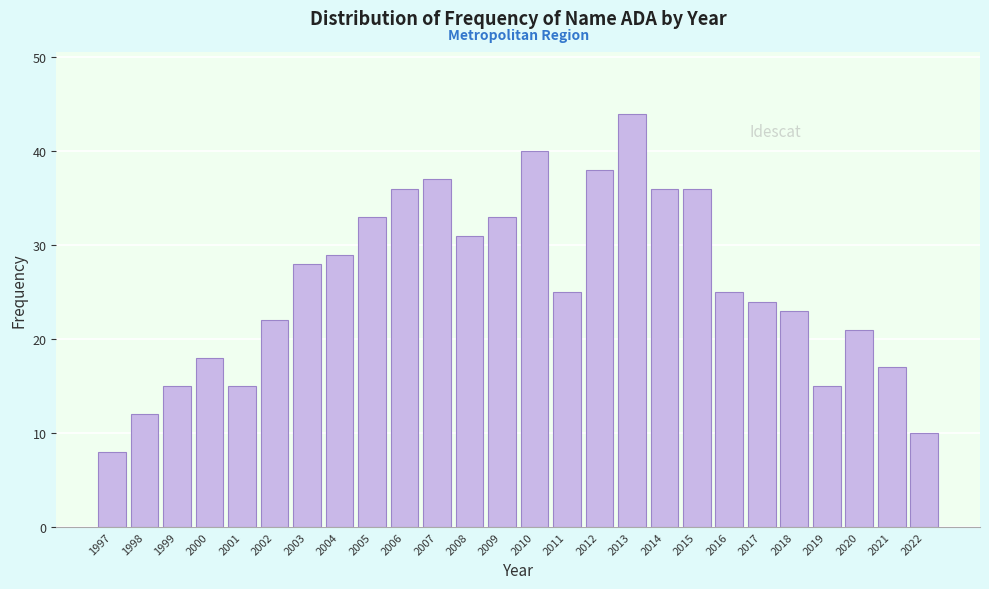

Reading left to right, extract all data points from this chart.

1997=8	1998=12	1999=15	2000=18	2001=15	2002=22	2003=28	2004=29	2005=33	2006=36	2007=37	2008=31	2009=33	2010=40	2011=25	2012=38	2013=44	2014=36	2015=36	2016=25	2017=24	2018=23	2019=15	2020=21	2021=17	2022=10